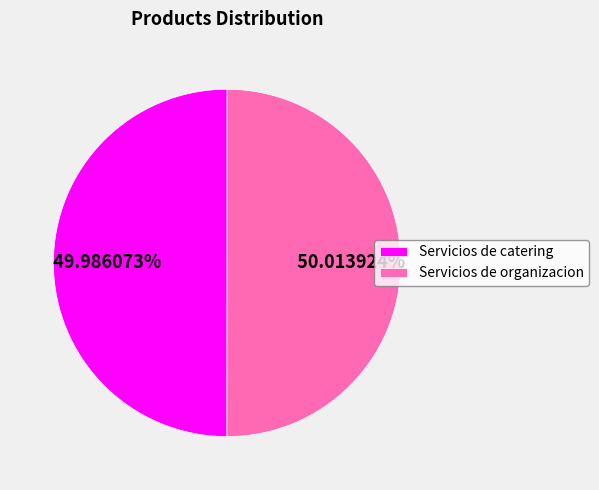

Is the sum of Servicios de catering and Servicios de organizacion greater than half?

Yes